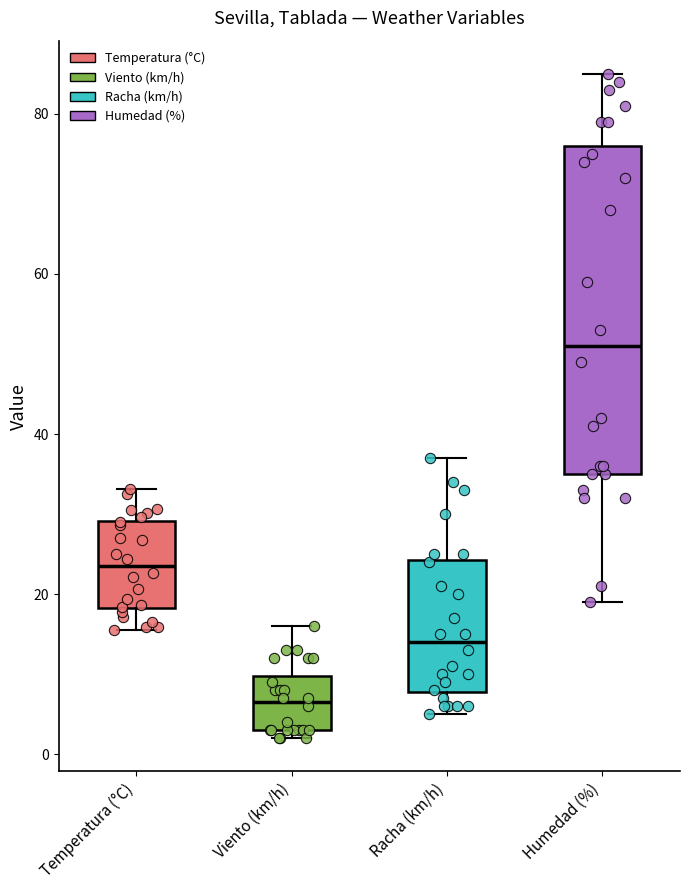

Reading left to right, transcribe this box plot: for each box, give where its median line is, the range the box spans, and where its two whiskers end, as read against the y-axis. The values are not printed on the chart, so give them approximately, as read against the axis.

Temperatura (°C): median 24, box 18 to 30, whiskers 16 to 34
Viento (km/h): median 6, box 4 to 10, whiskers 2 to 16
Racha (km/h): median 14, box 8 to 24, whiskers 6 to 38
Humedad (%): median 52, box 36 to 76, whiskers 20 to 86